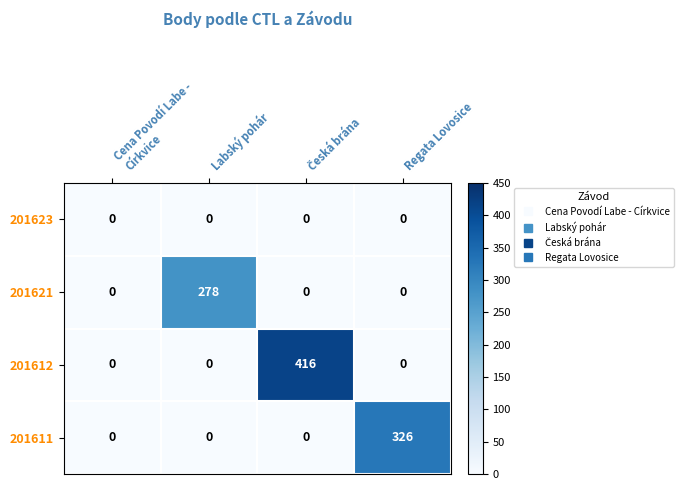

Reading left to right, what are all the values shown in this chart?

201623: 0	0	0	0
201621: 0	278	0	0
201612: 0	0	416	0
201611: 0	0	0	326